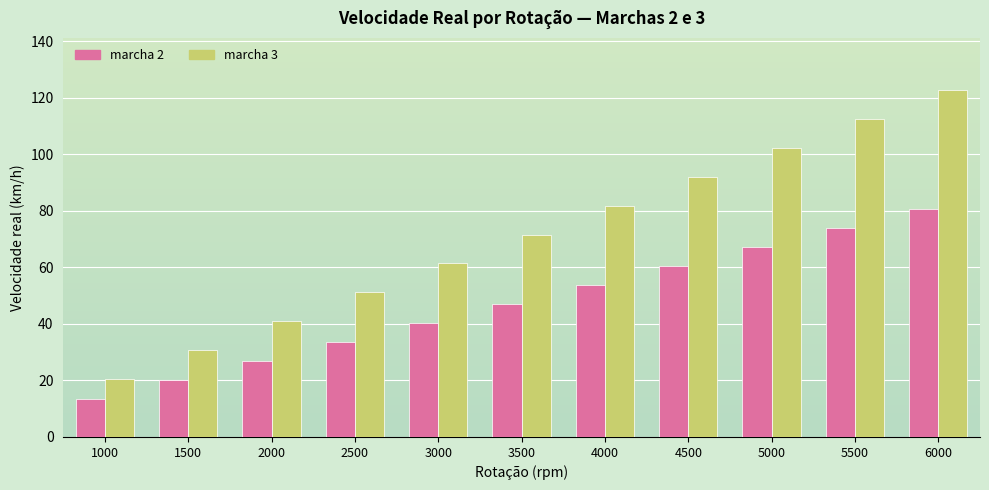

The marcha 3 series shows 71.6 at 3500. True or false?

True